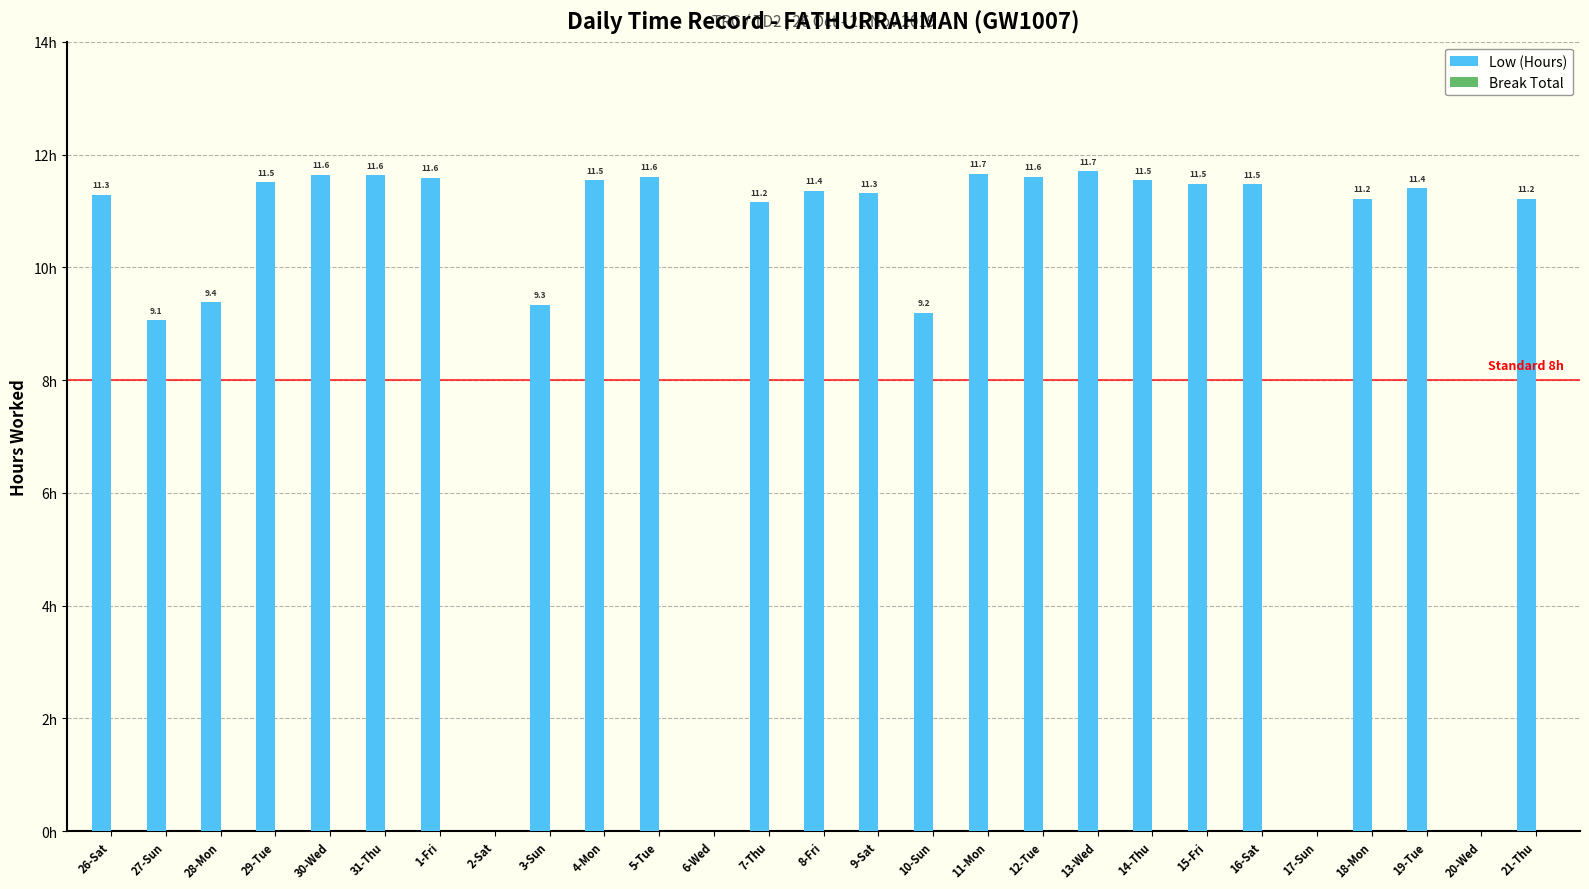

Which has a higher value, 11-Mon or 19-Tue?

11-Mon